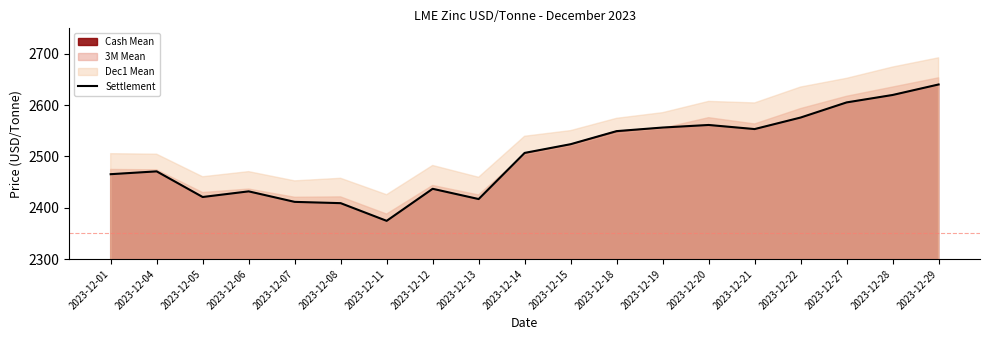

What is the difference between the second highest and second lowest values?

211.0